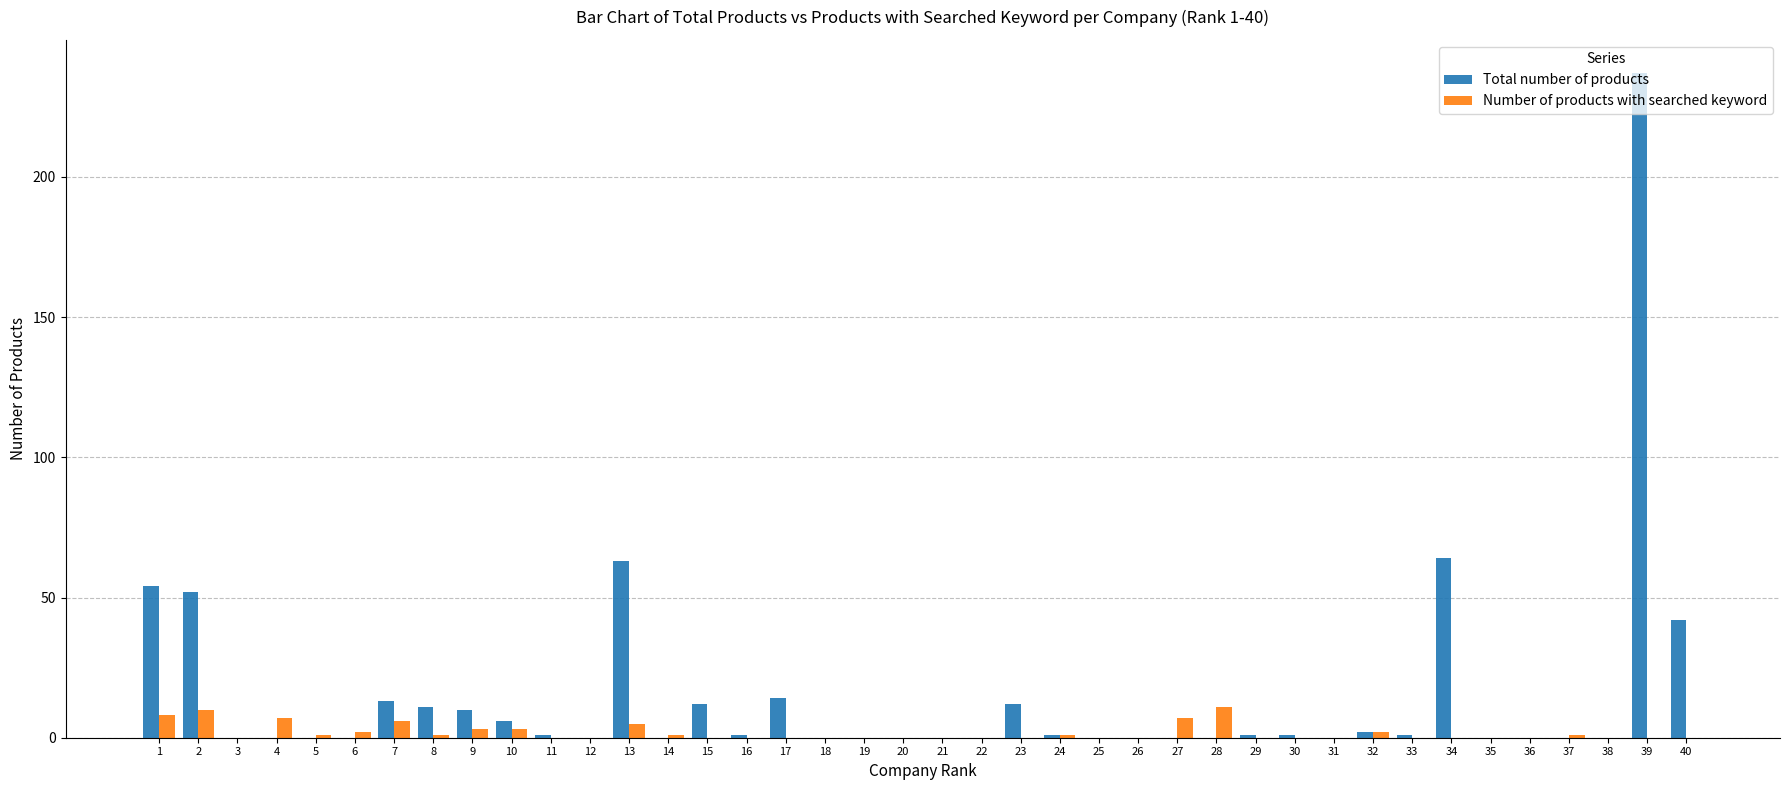

What is the sum of all Total number of products values?

598